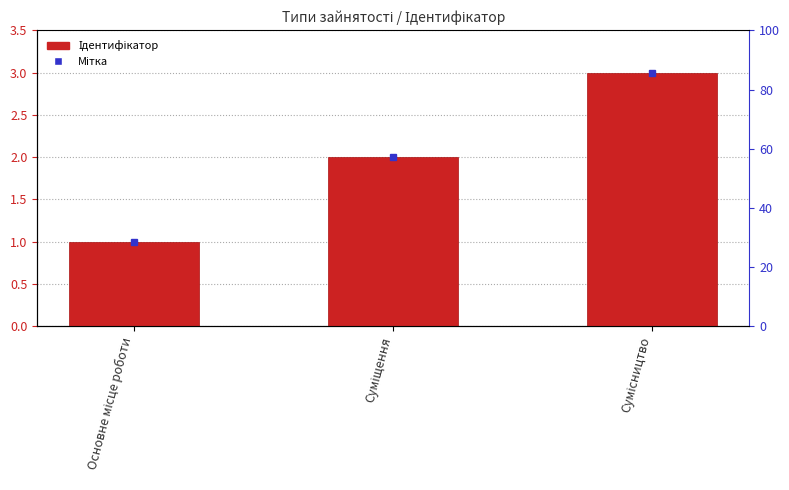

The value at Сумісництво is 3. True or false?

True